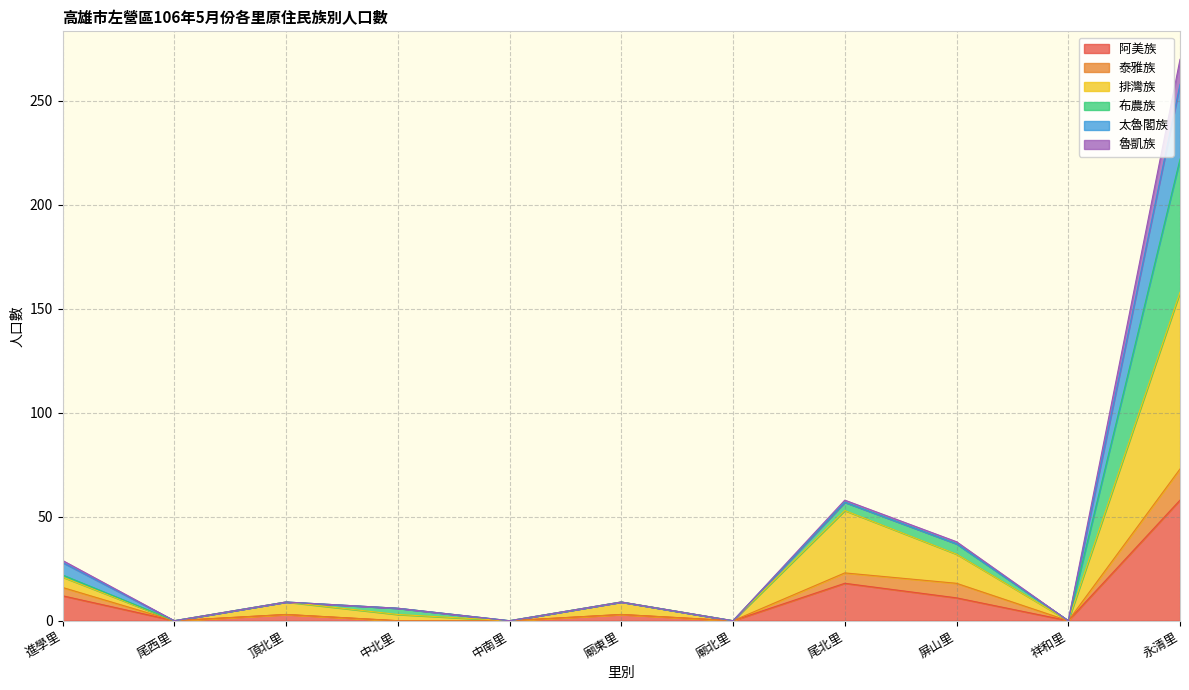

How many interior local peaks does the 魯凱族 series have?

3